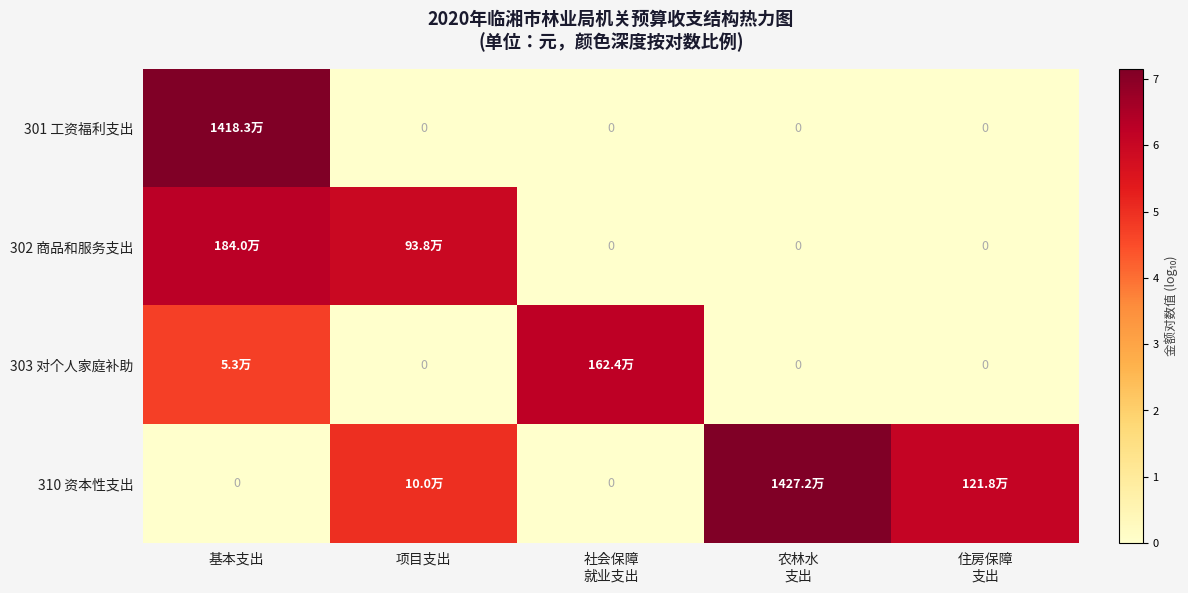

Which series has the largest total across all categories?

310 资本性支出